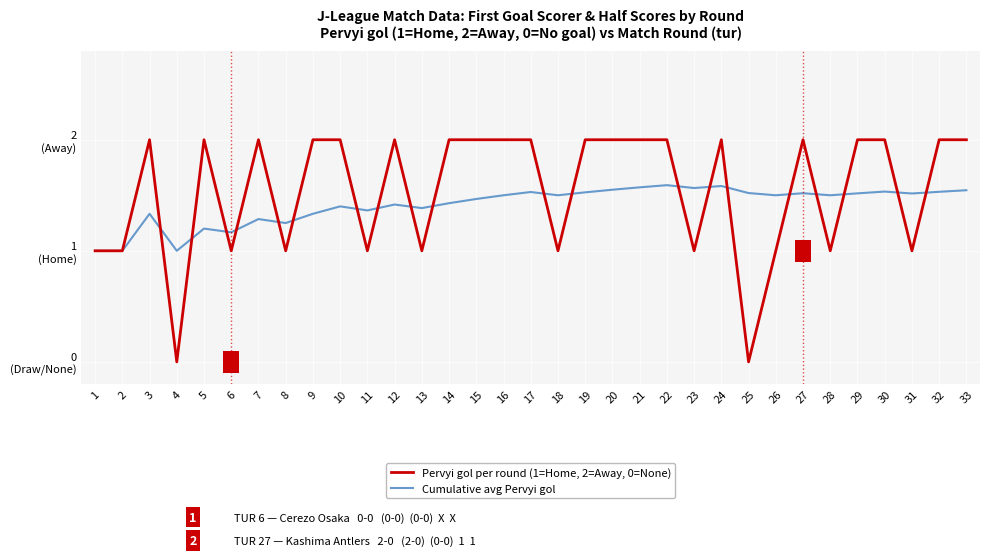

What is the sum of all Pervyi gol per round (1=Home, 2=Away, 0=None) values?

51.0